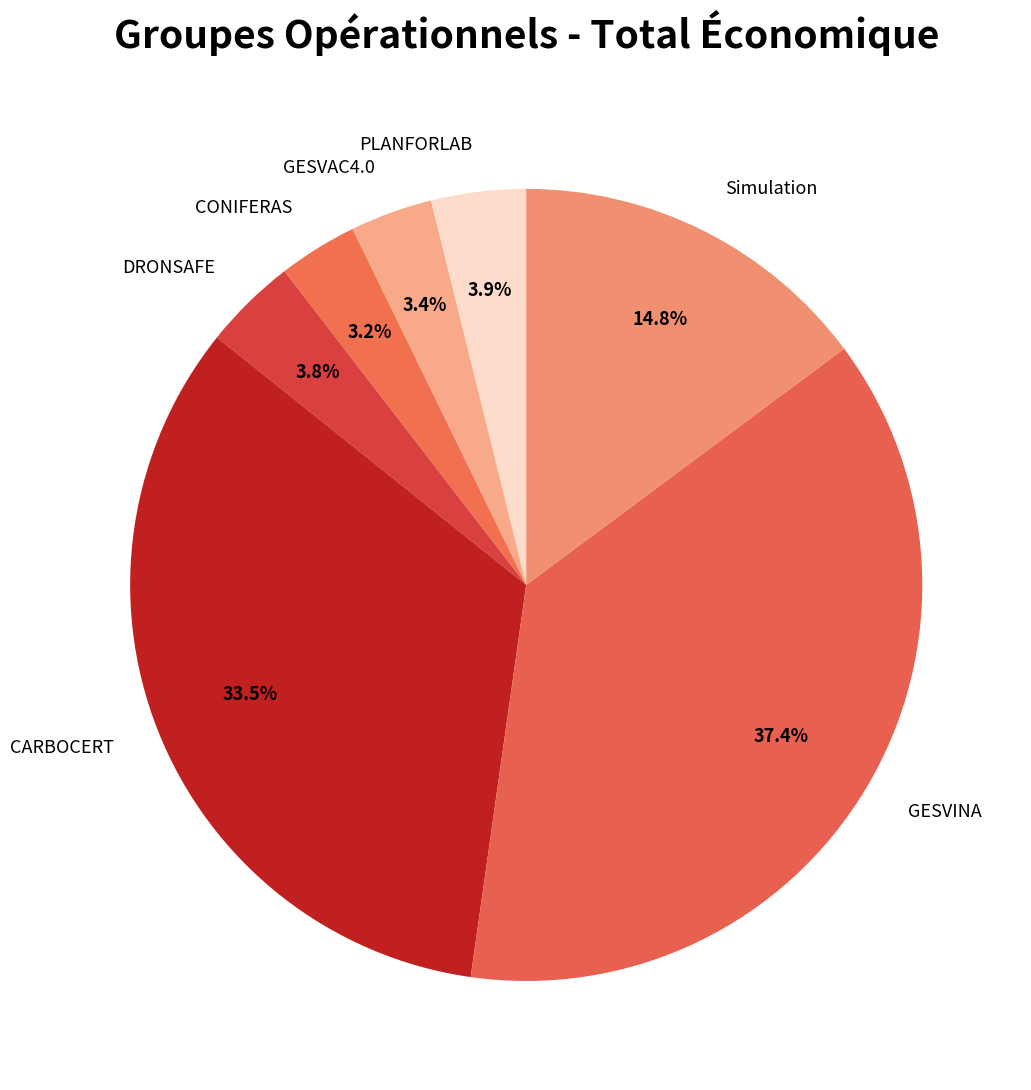

Combined, what portion of the pie is Simulation and GESVAC4.0?

18.2%